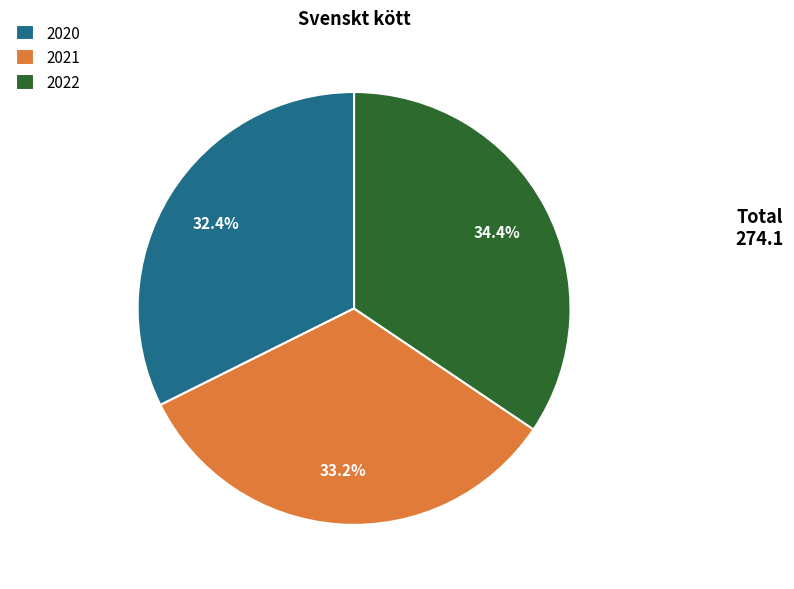

How many segments does this pie chart have?

3